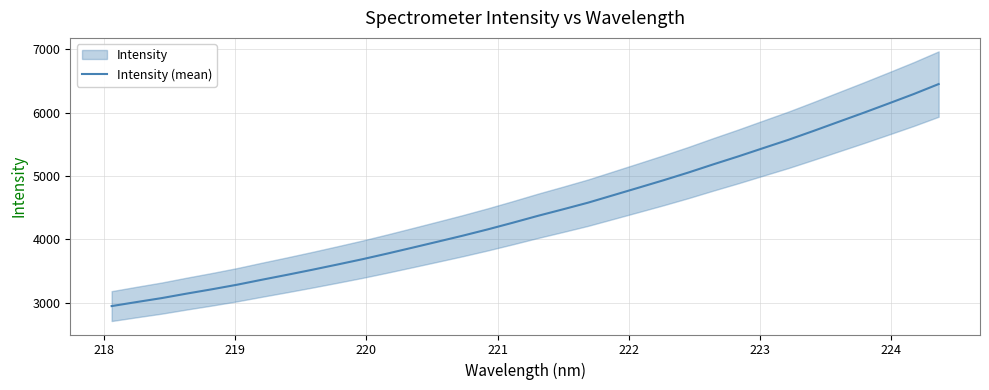

What is the lowest value of the Intensity (mean) series?

2945.1